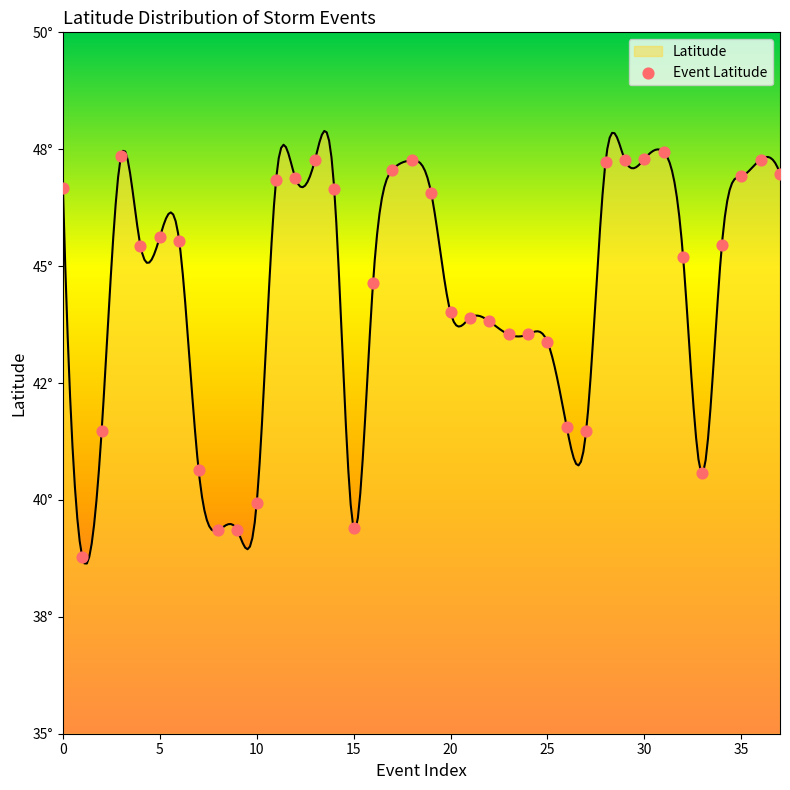

Between 43.89 and 39.35, which is larger?

43.89